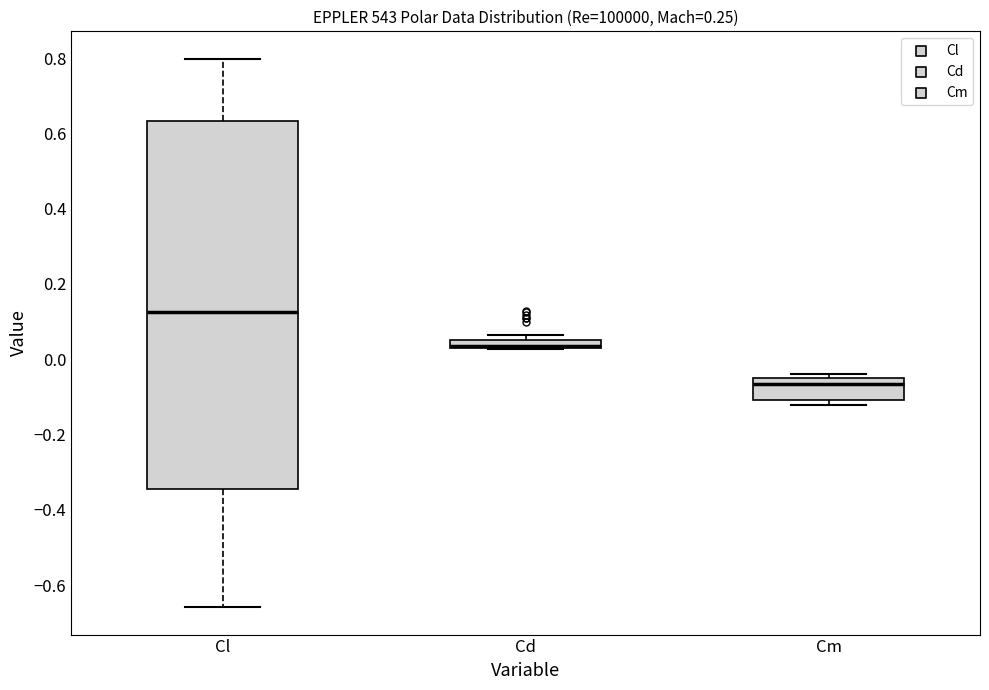

Where is the lower edge of the box for Cd on the y-axis? The values are not printed on the chart, so give them approximately, as read against the axis.

0.04